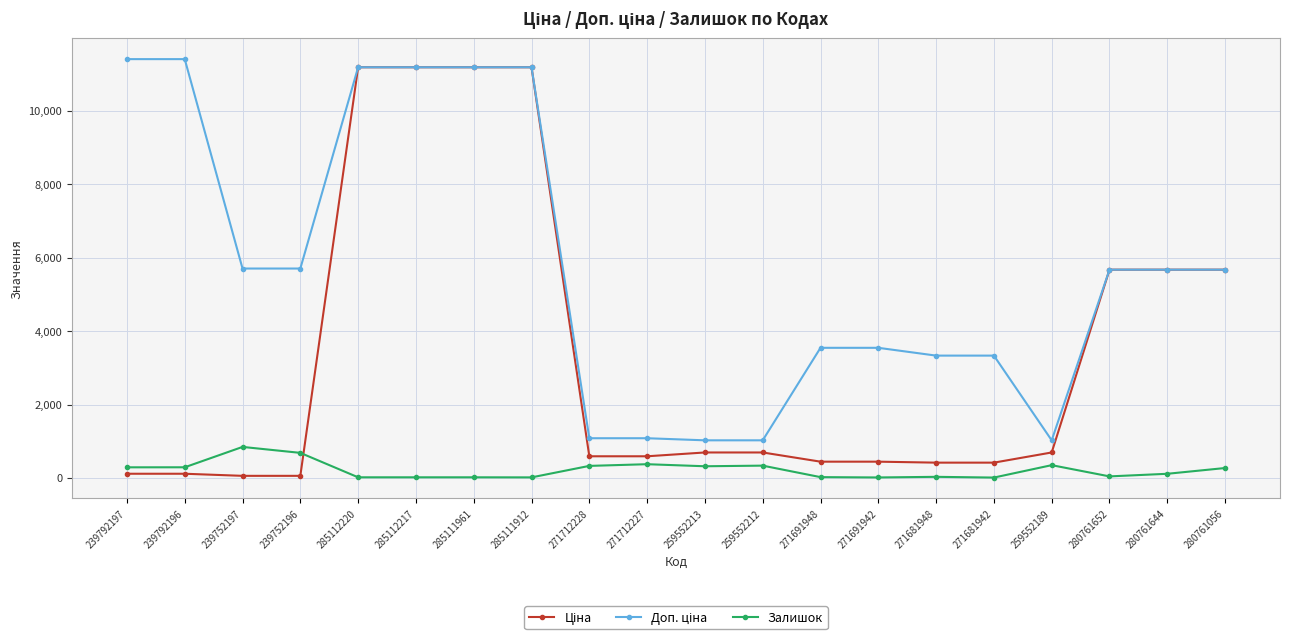

What is the spread (max minus min) of values at 239792197?

11295.9